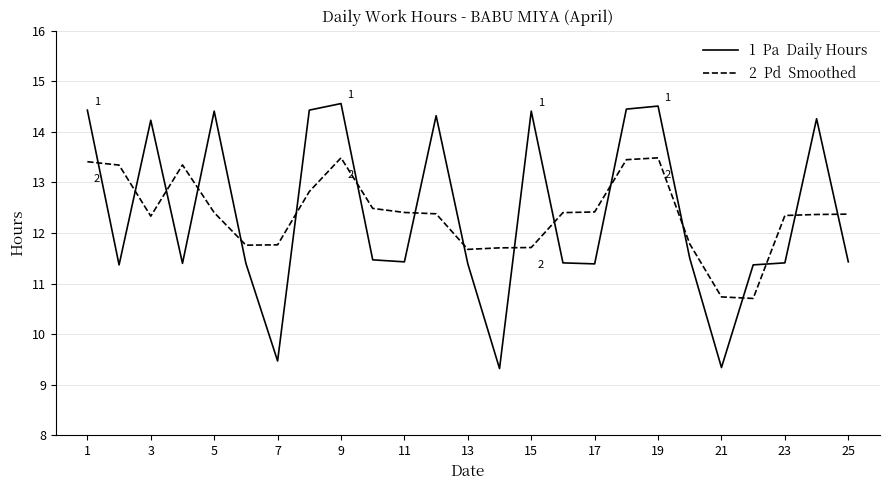

What is the minimum value shown in the chart?

9.3